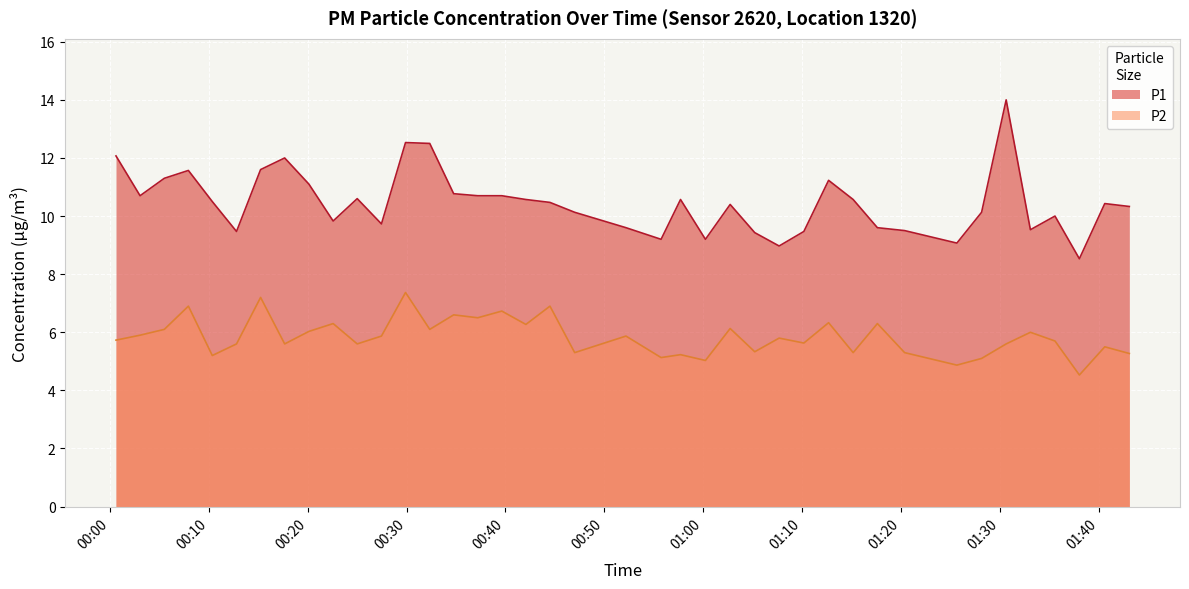

What is the difference between the maximum and second lowest values in the P2 series?

2.5